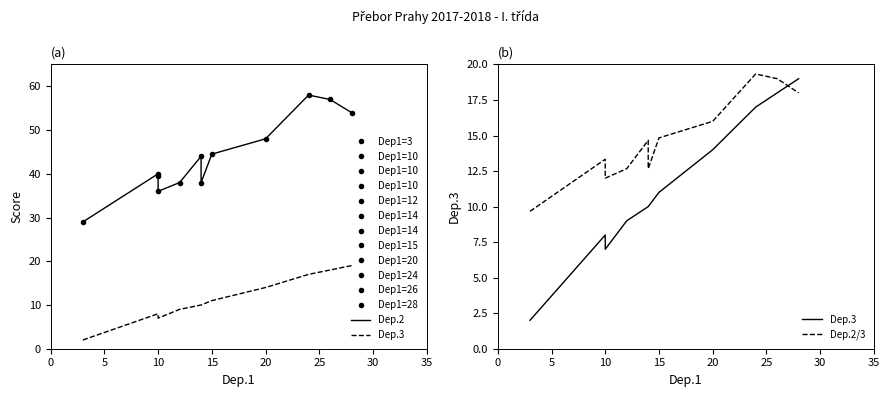

Rank the series at 0 from lowest to highest value.

Dep.3, Dep.2/3, Dep.2